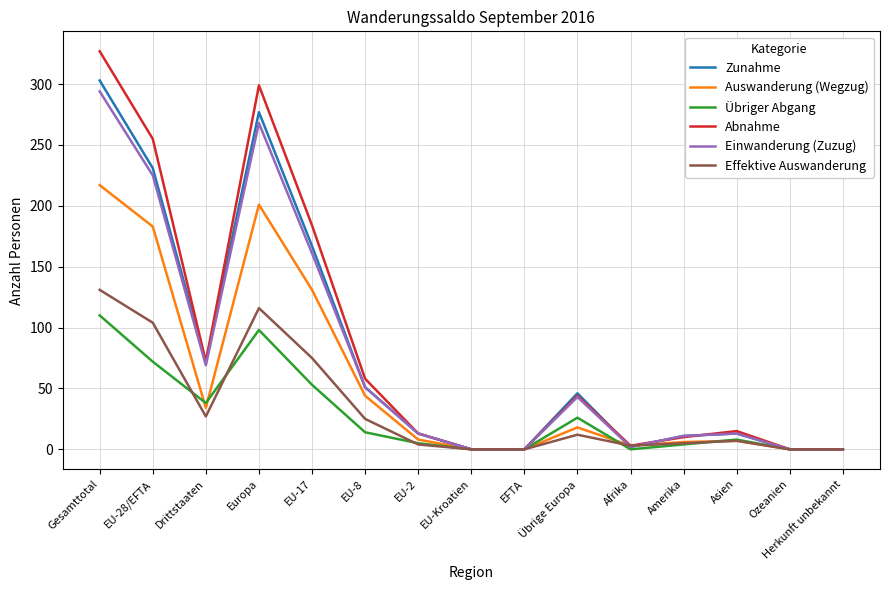

Does the chart display data point markers on the line(s)?

No